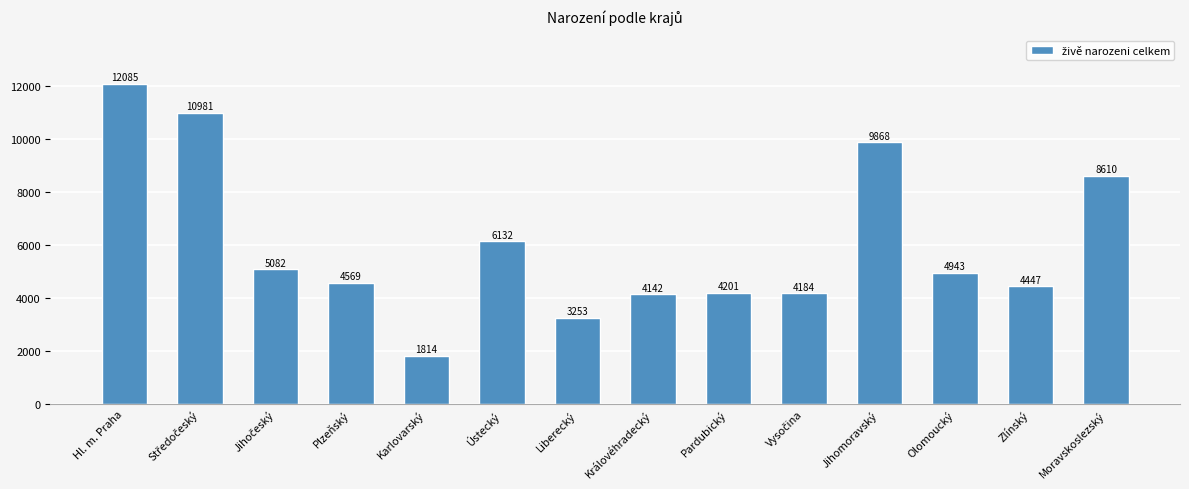

Is it true that the value at Olomoucký is 7904?

False